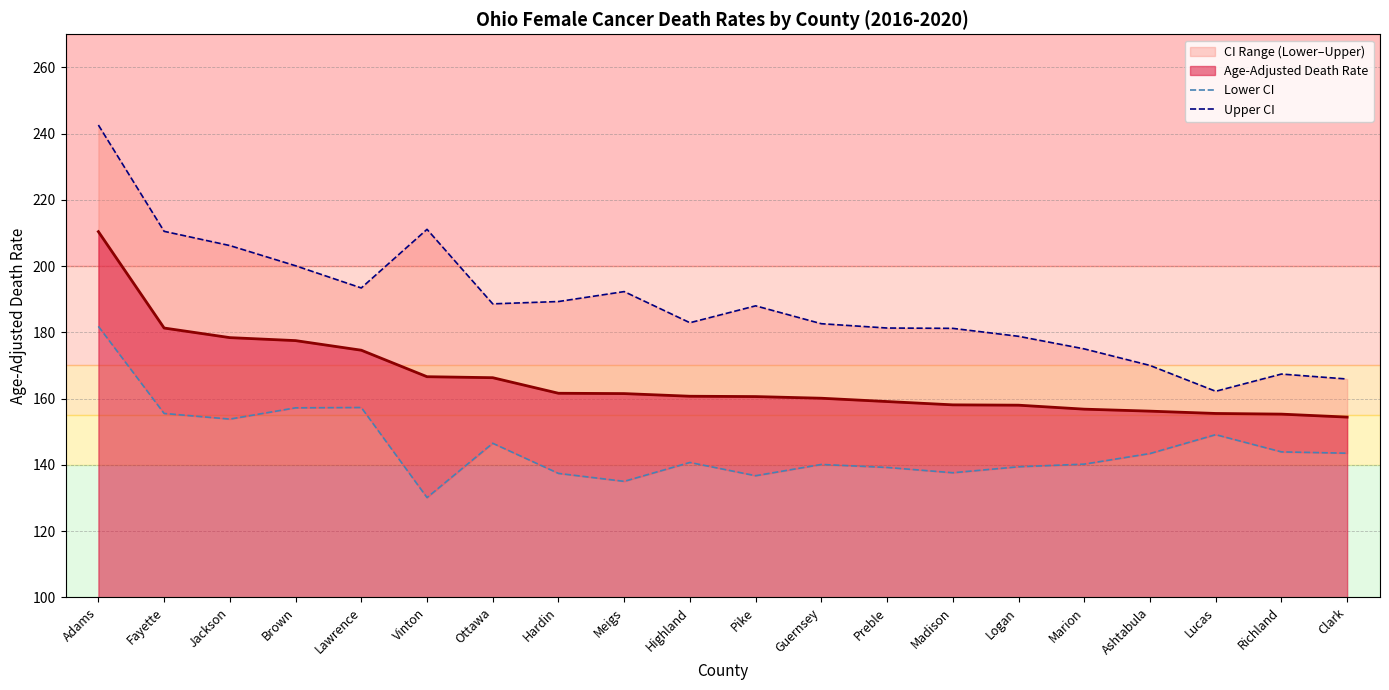

True or false: Upper CI and Lower CI intersect in this chart.

False